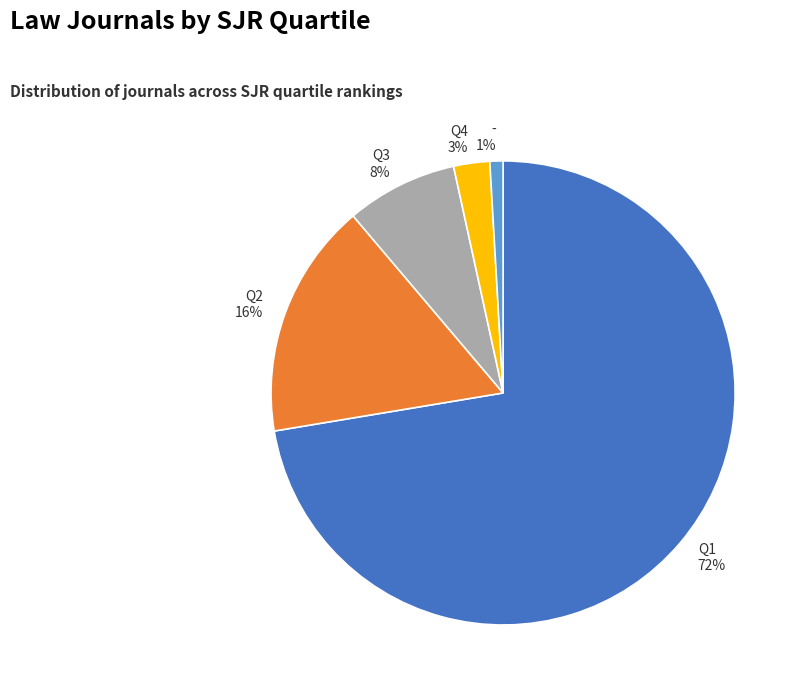

Between Q3 and Q1, which is larger?

Q1